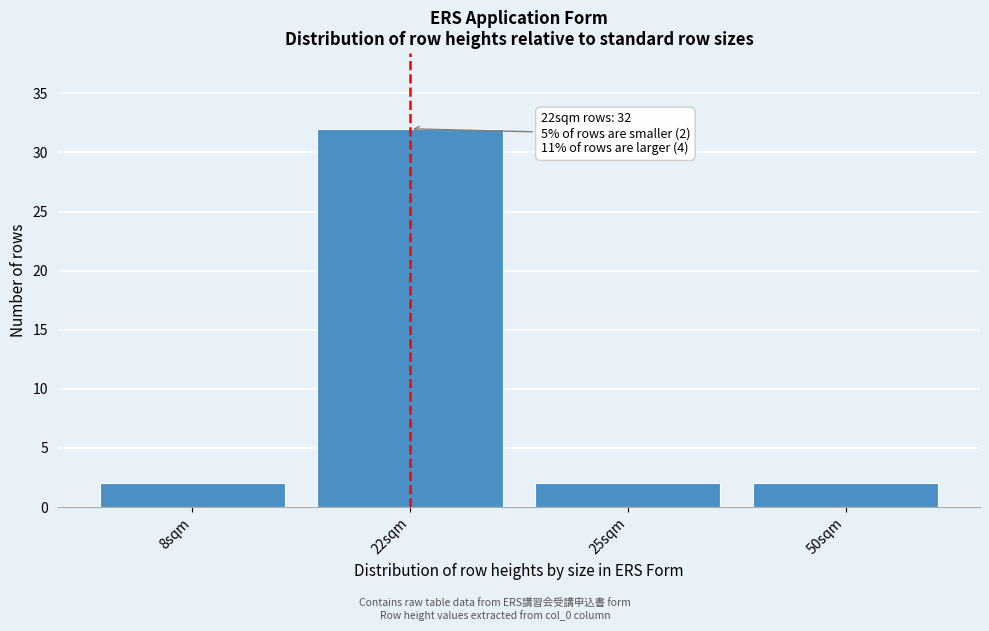

Reading left to right, list all the values displayed in this chart.

8sqm=2	22sqm=32	25sqm=2	50sqm=2